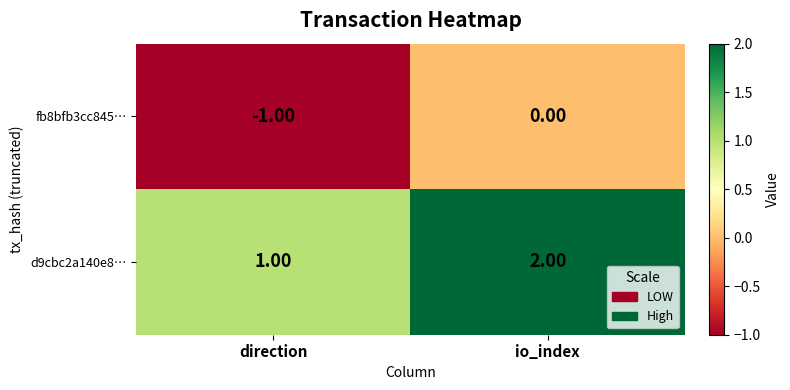

What is the maximum value shown in the chart?

2